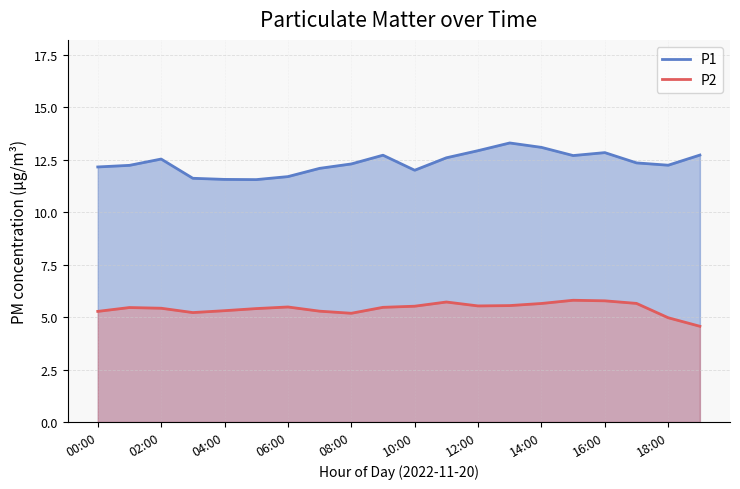

Which series has the largest total across all categories?

P1